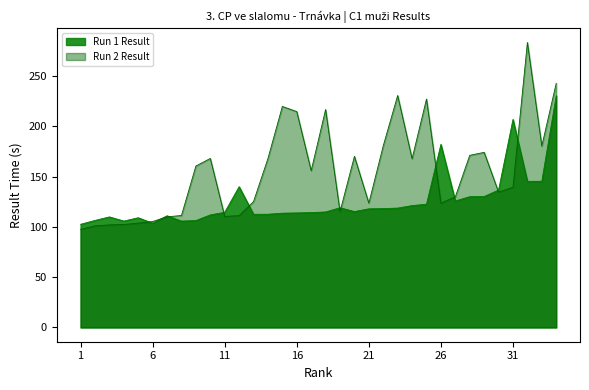

What is the value of the Run 2 Result point at the 15th from the left?

219.8